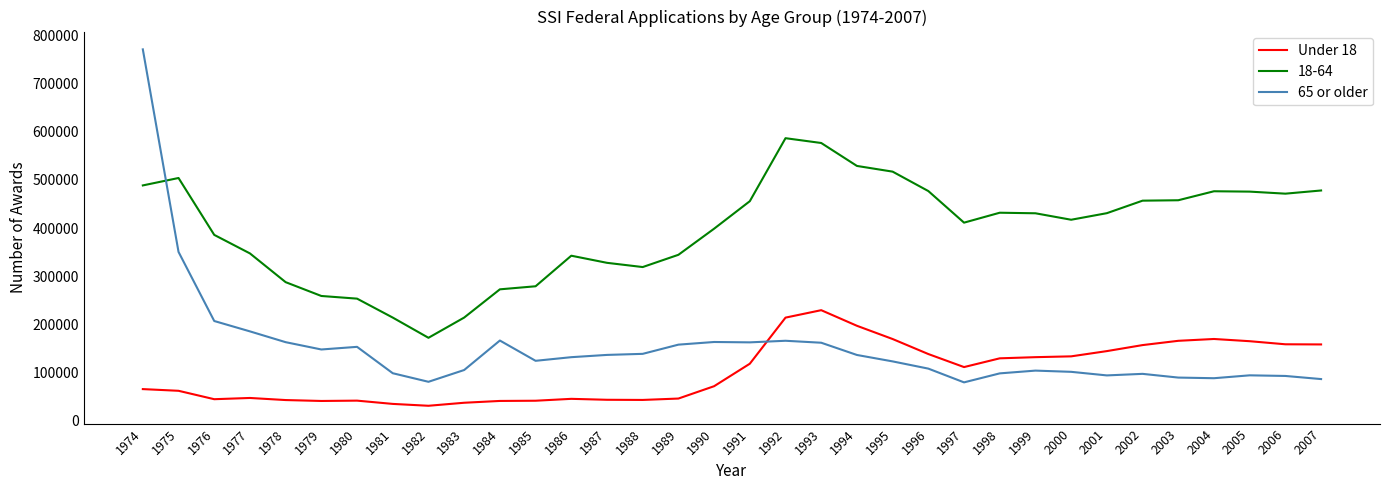

What value does the Under 18 series have at 1985, to the nearest 100?

42000